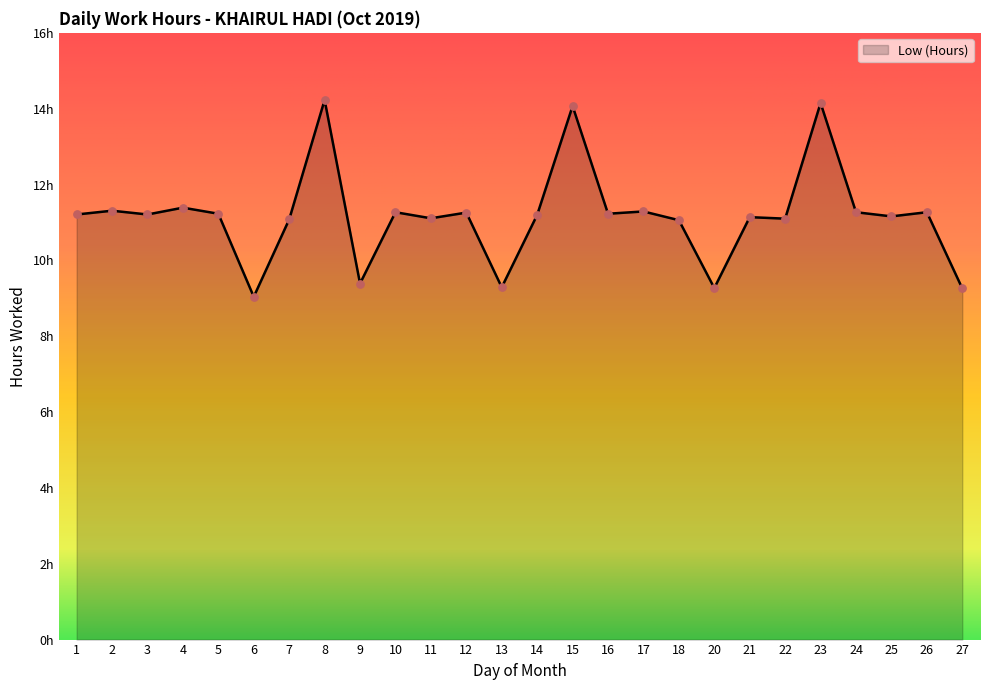

Which has a higher value, 6 or 9?

9